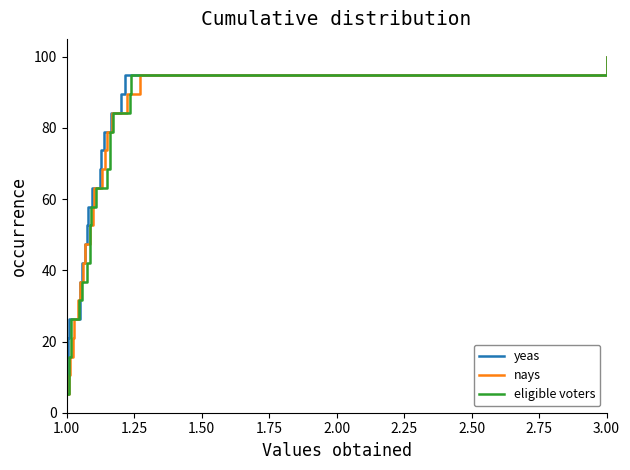

What is the highest value of the yeas series?

100.0